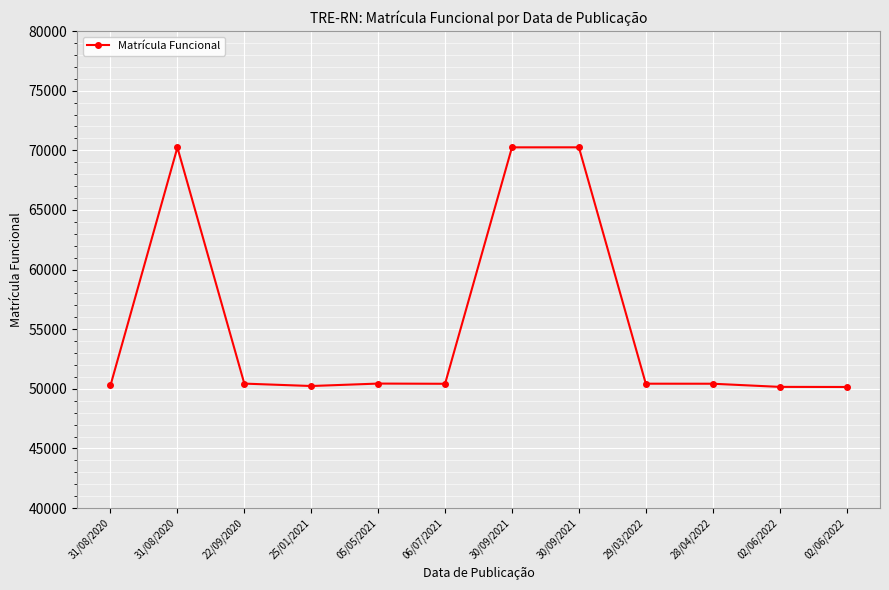

Count the number of categories in the chart.

12